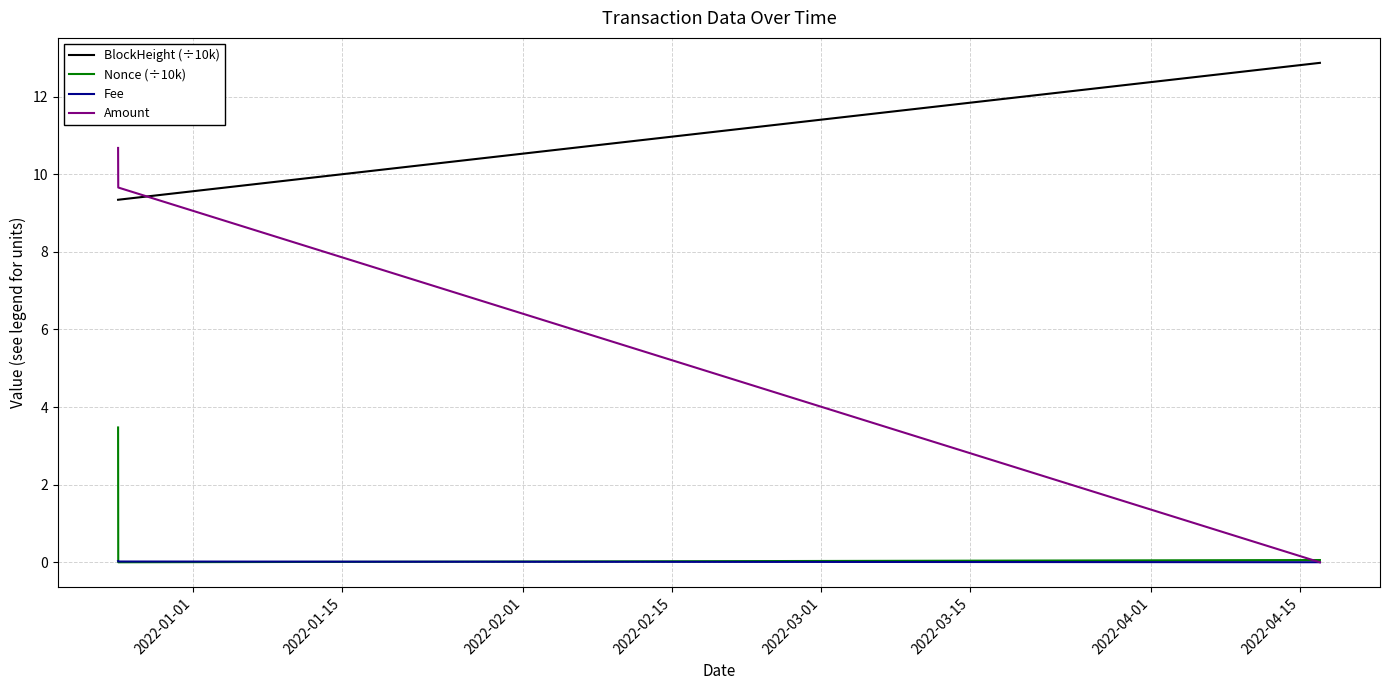

How many categories are shown in the chart?

3